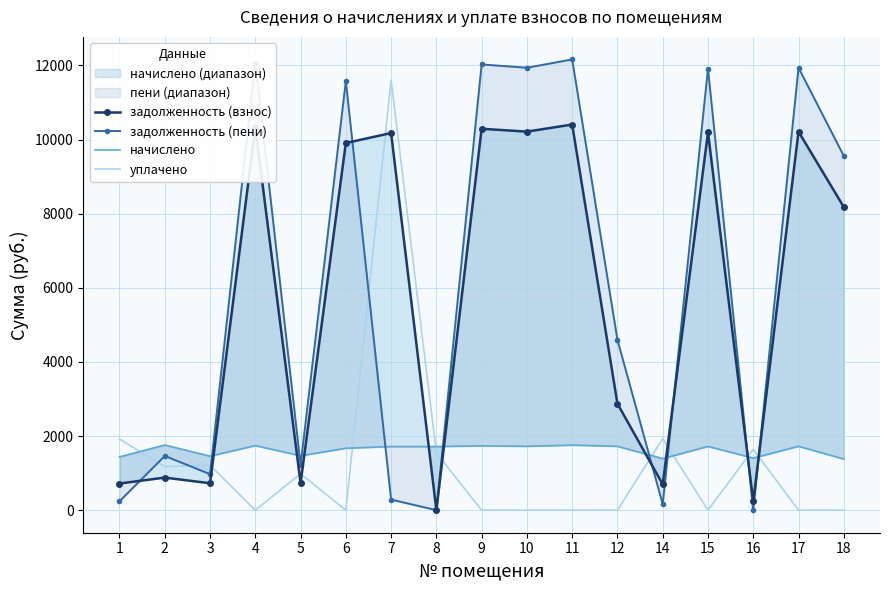

Where do задолженность (пени) and начислено first cross each other?

3 and 4